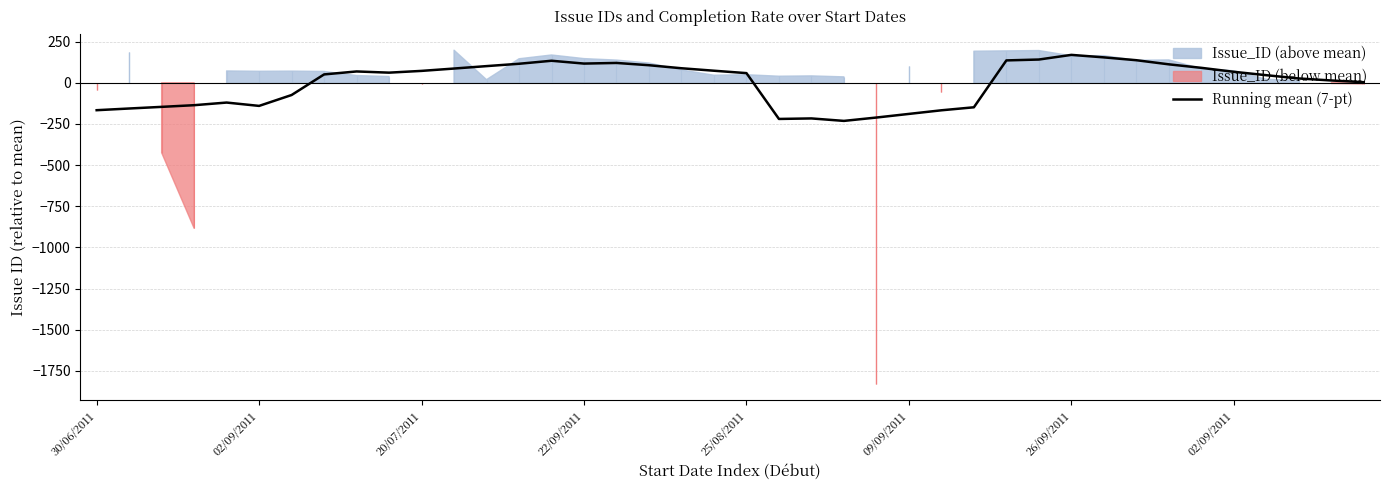

Reading left to right, extract all data points from this chart.

-166.6	-156.3	-146.3	-136.2	-120.2	-140.5	-74.3	50.8	68.8	61.5	72.3	86.5	101.3	115.5	133.8	116.7	120.5	106.7	88.3	73.3	58.7	-219.7	-216.6	-231.6	-211.2	-189.2	-167.2	-148.9	136.0	141.3	169.5	154.4	137.1	112.1	90.8	66.7	46.1	26.3	14.0	3.6